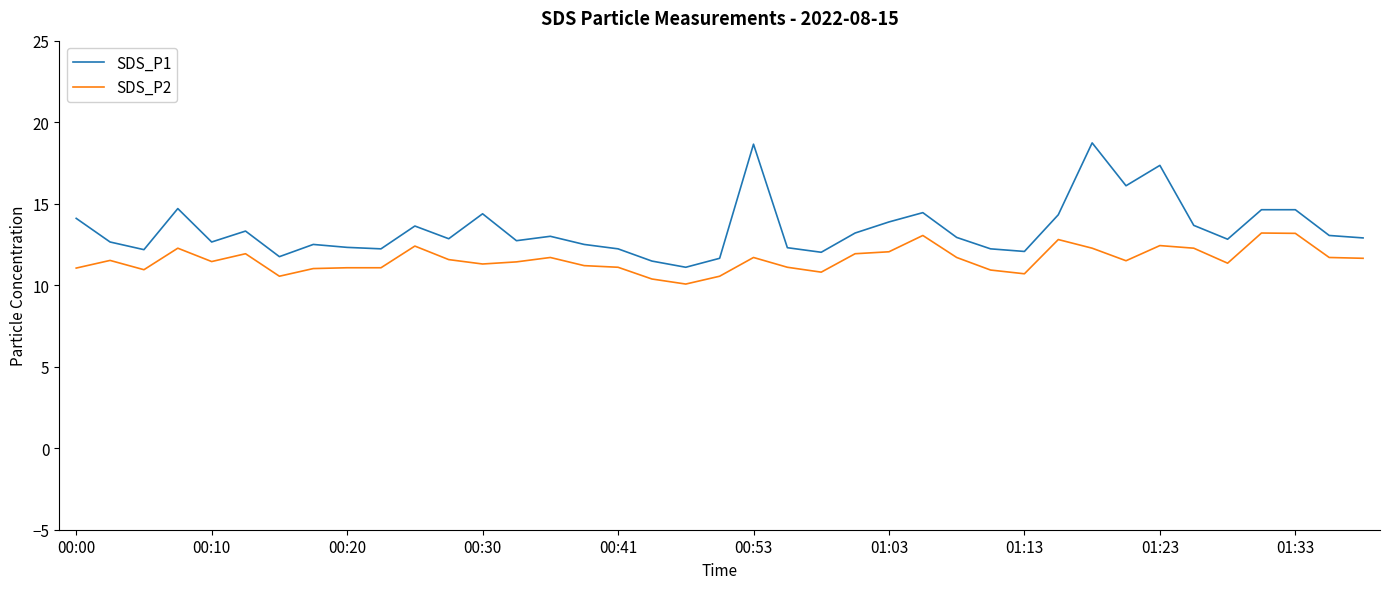

What is the maximum value for SDS_P1?

18.7